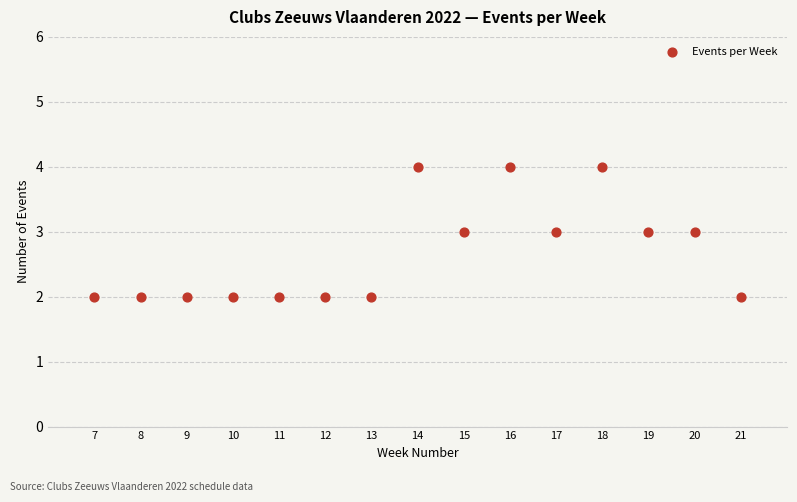

What is the range of X values (max minus min)?

14